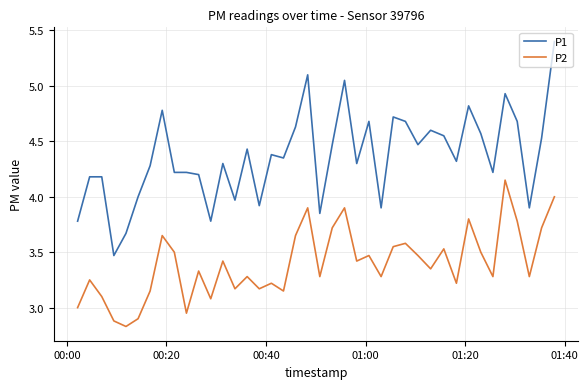

Which series has the widest spread of values?

P1